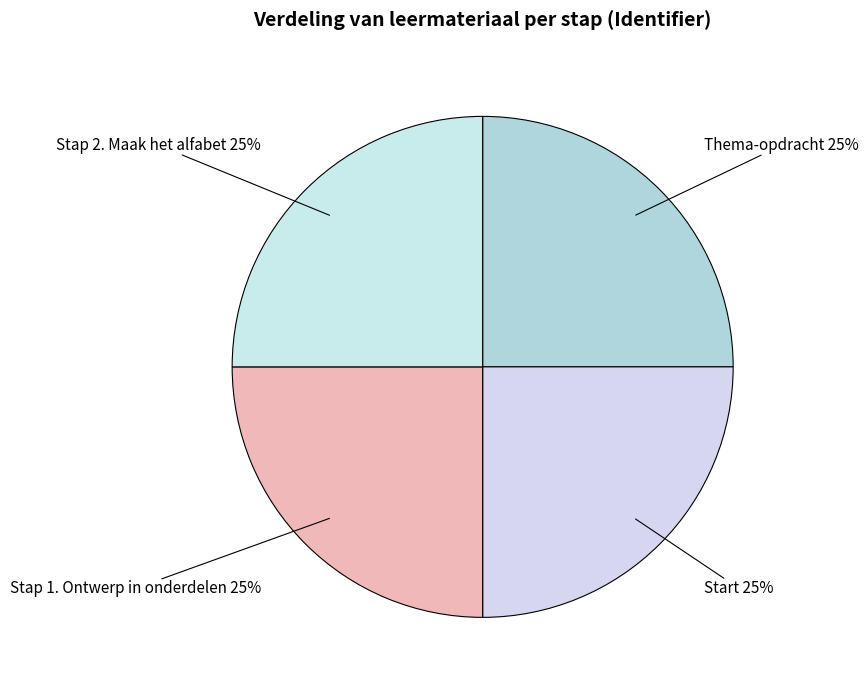

Rank the categories by value from highest to lowest.

Stap 2. Maak het alfabet, Stap 1. Ontwerp in onderdelen, Start, Thema-opdracht